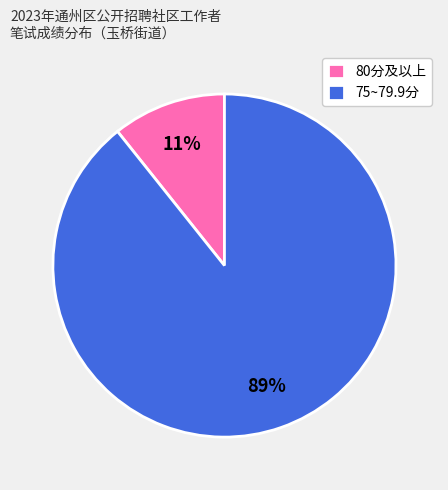

How many segments does this pie chart have?

2